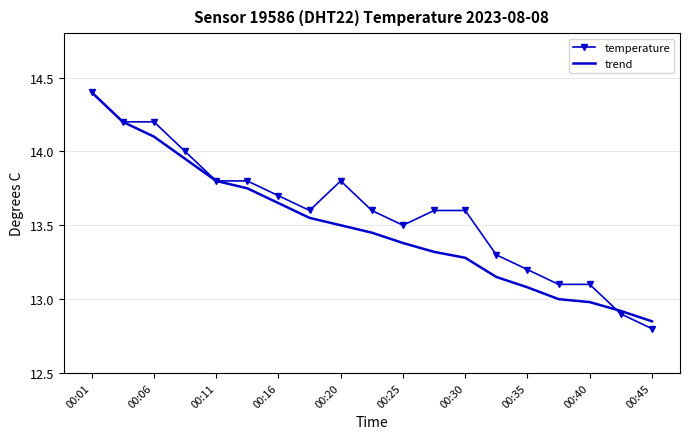

After their last crossing, which series has the higher values: temperature or trend?

trend